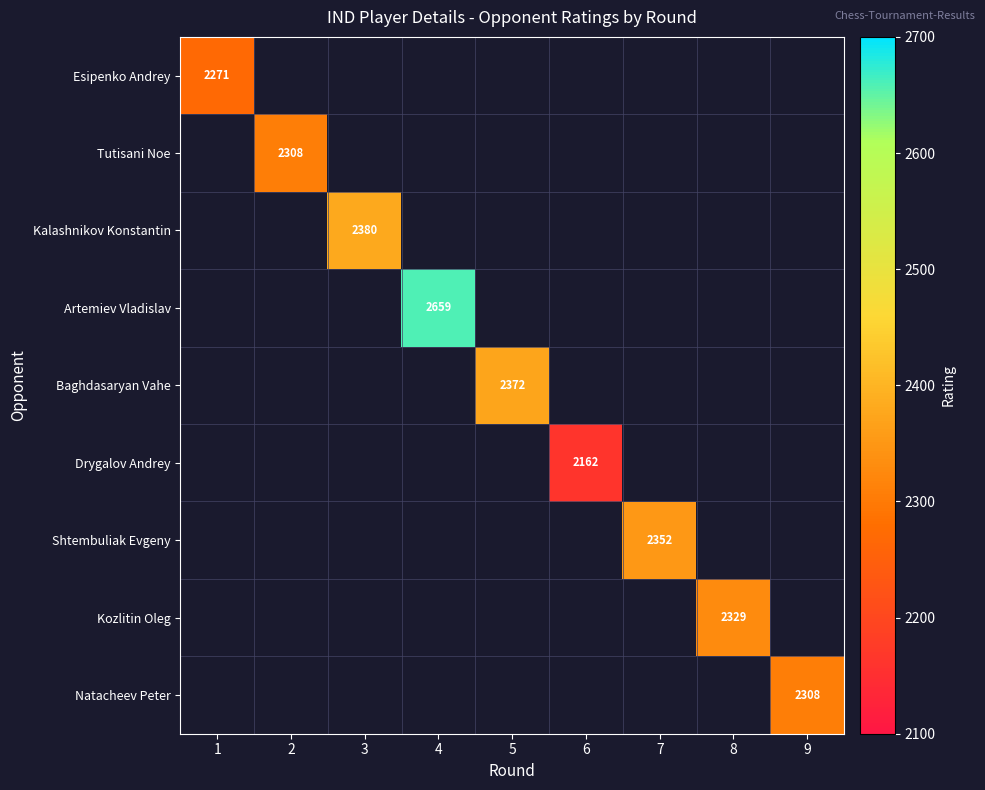

The value of Tutisani Noe at 2 is 2308. True or false?

True